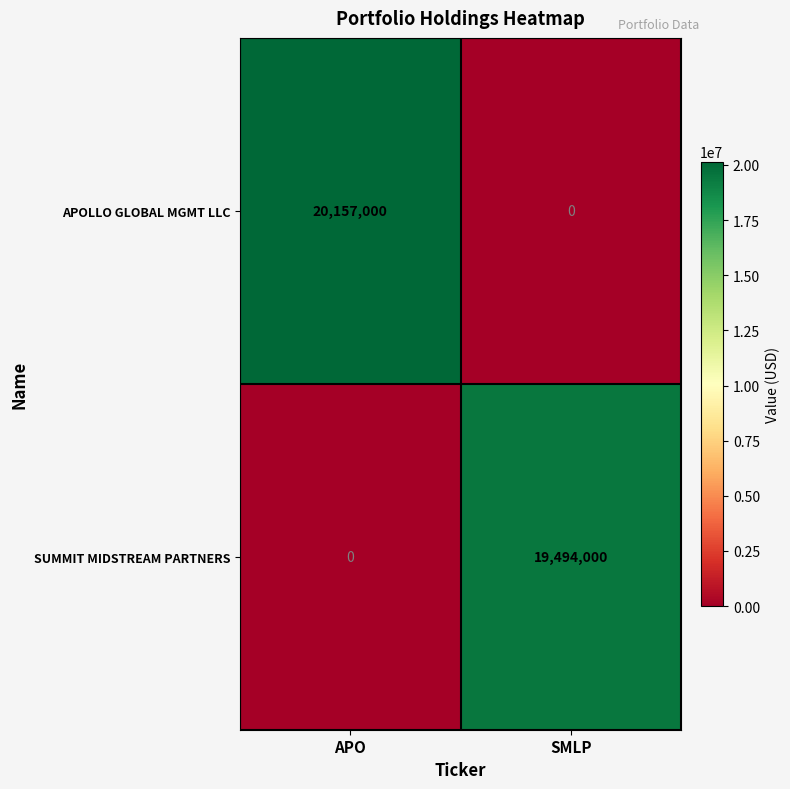

Rank the series by their average value, from highest to lowest.

APOLLO GLOBAL MGMT LLC, SUMMIT MIDSTREAM PARTNERS